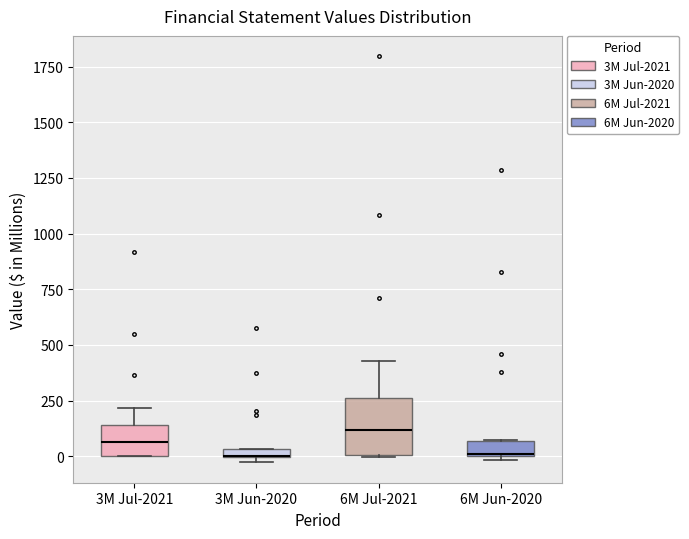

Where is the lower edge of the box for 3M Jul-2021 on the y-axis? The values are not printed on the chart, so give them approximately, as read against the axis.

0